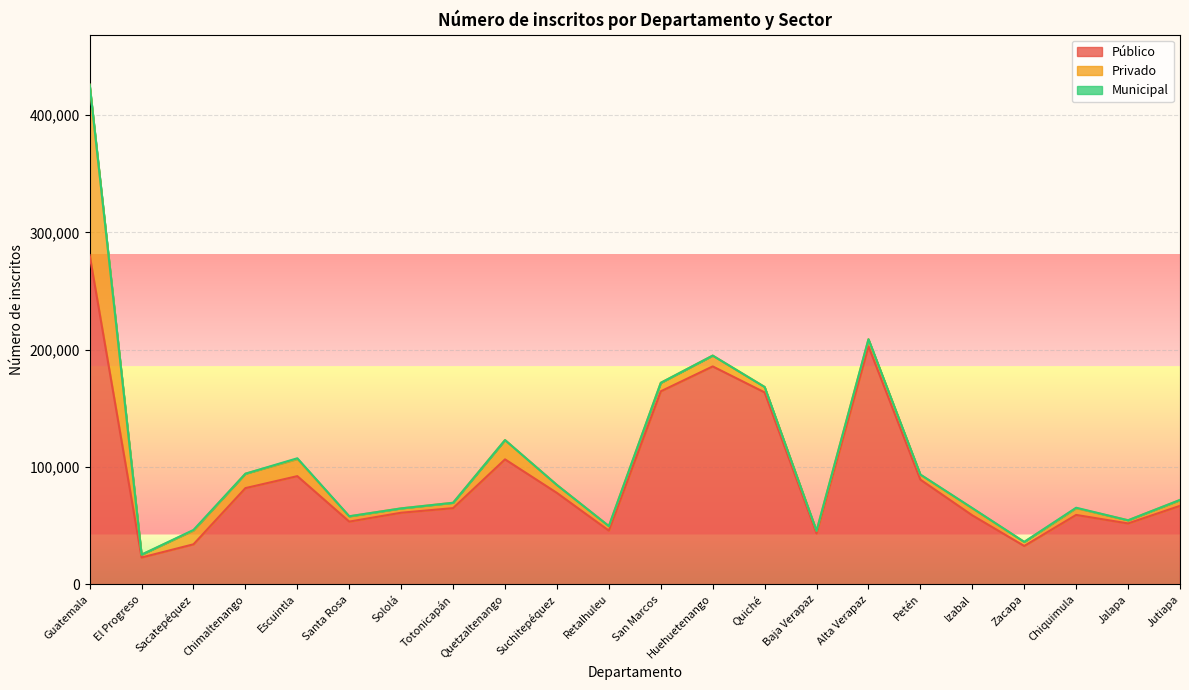

True or false: Municipal has a value of 35 at San Marcos.

False